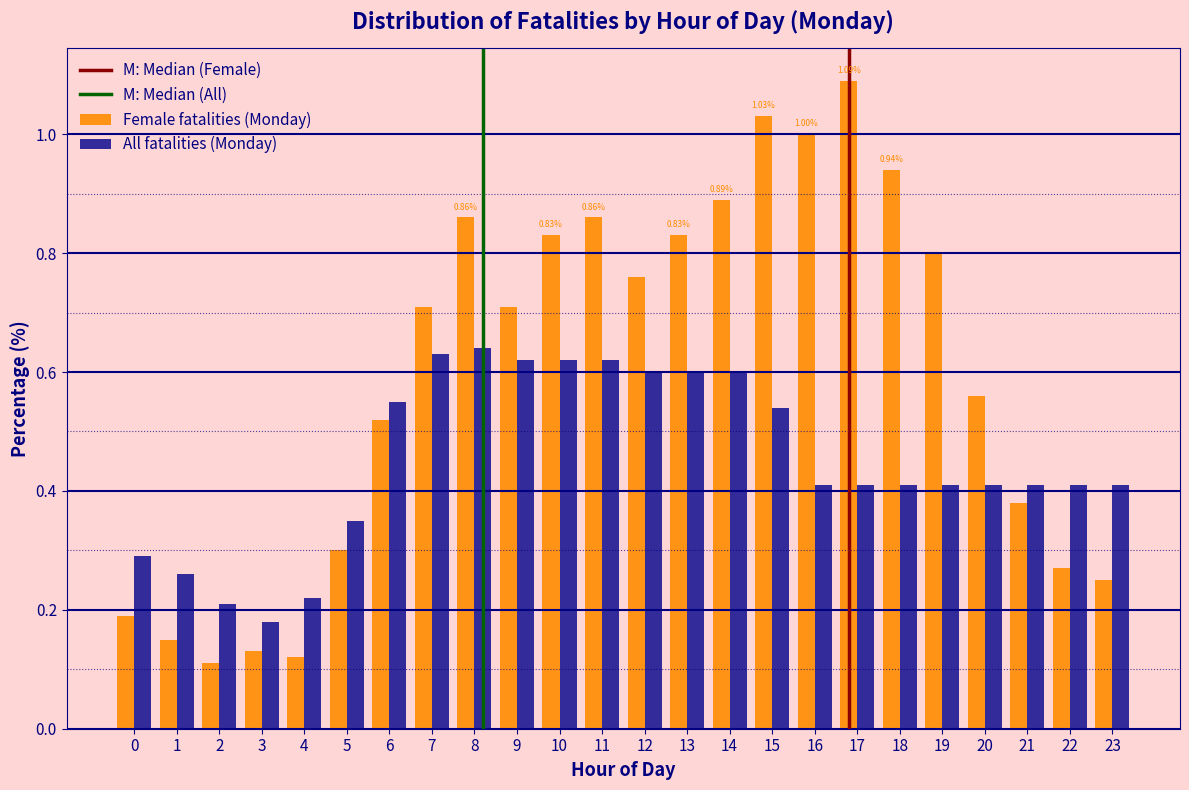

Rank the series at 10 from highest to lowest value.

Female fatalities (Monday), All fatalities (Monday)